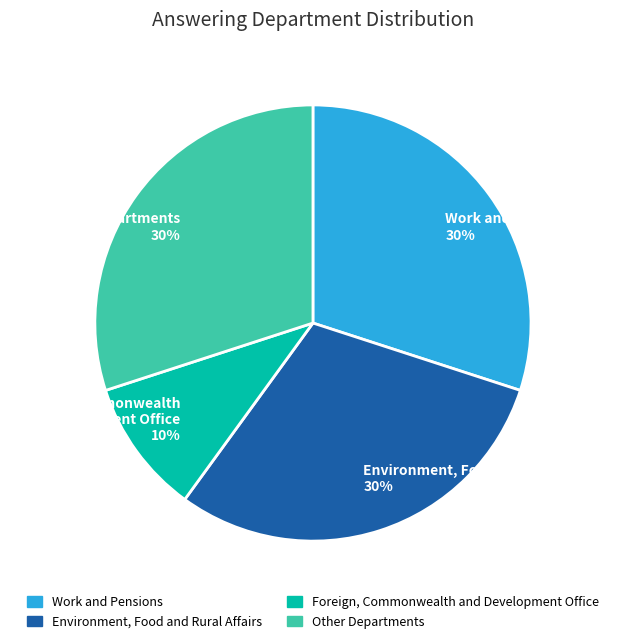

What percentage is the Foreign, Commonwealth and Development Office 10% slice, to the nearest percent?

10%